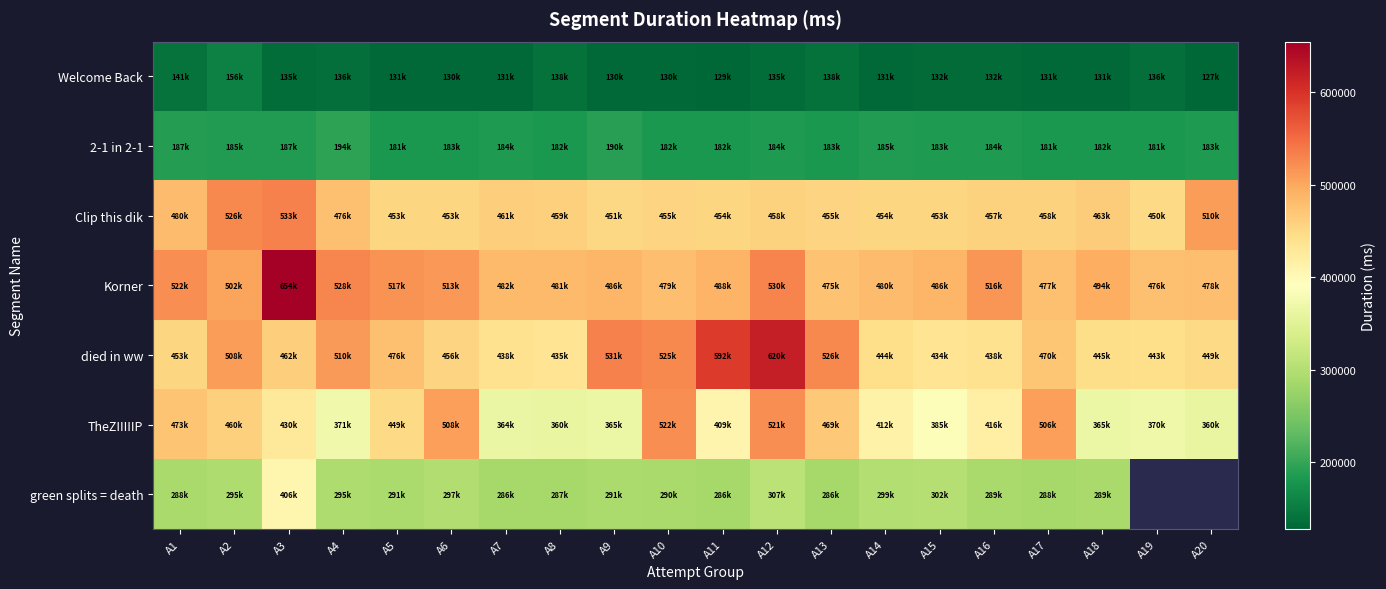

List the labels in order of Korner value, smallest first.

A13, A19, A17, A20, A10, A14, A8, A7, A9, A15, A11, A18, A2, A6, A16, A5, A1, A4, A12, A3